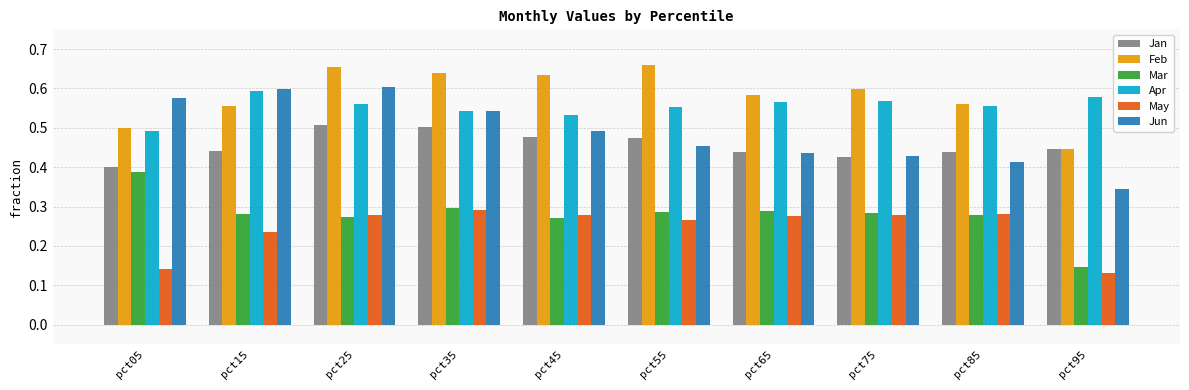

True or false: Feb has a value of 0.3 at pct45.

False